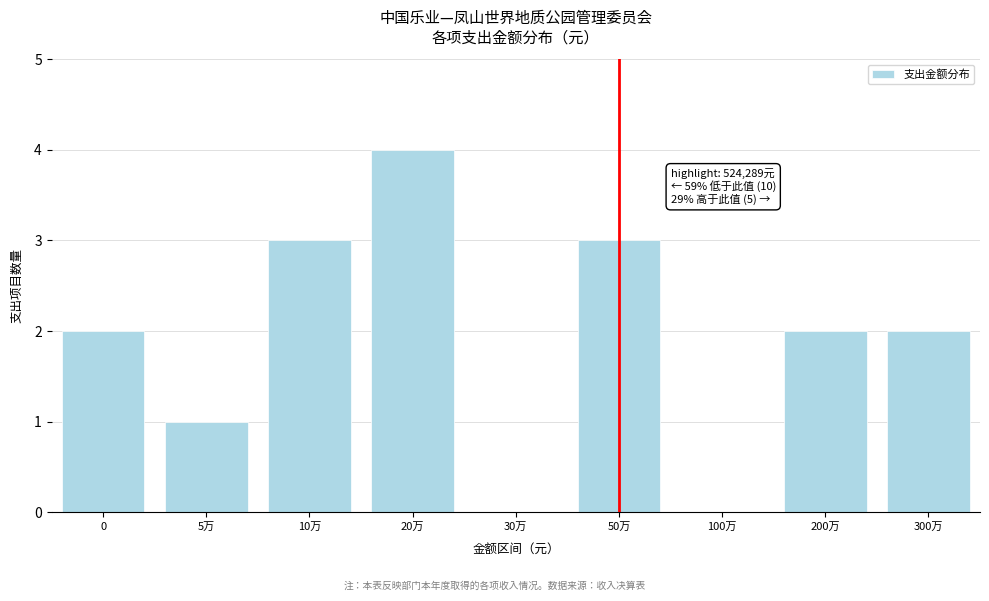

Reading right to left, extract all data points from this chart.

300万=2	200万=2	100万=0	50万=3	30万=0	20万=4	10万=3	5万=1	0=2